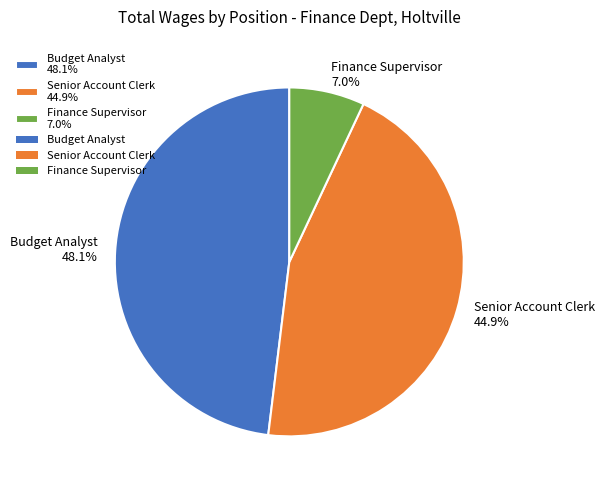

How many segments does this pie chart have?

3